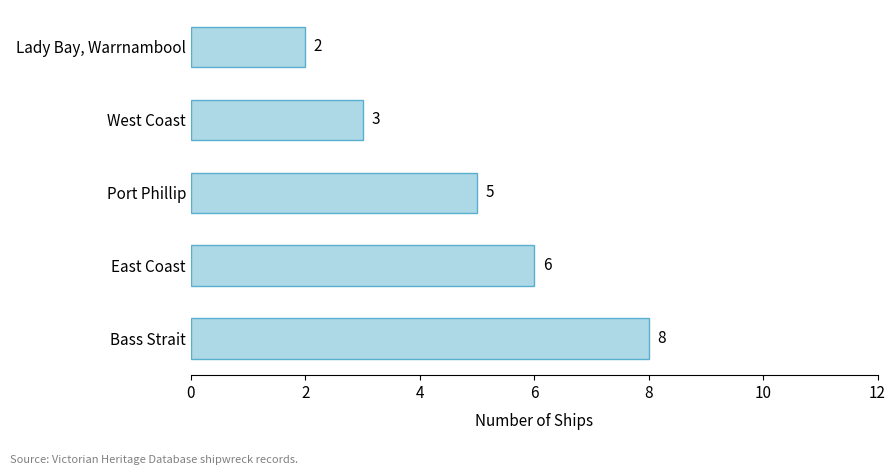

What is the change in value from Bass Strait to Port Phillip?

-3